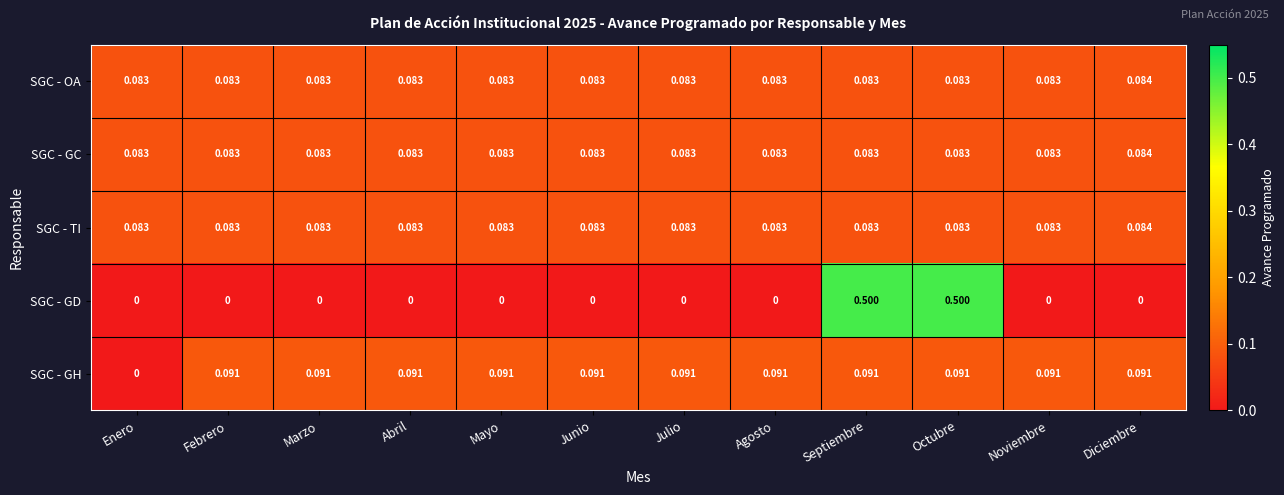

At which label does SGC - GC reach its peak?

Diciembre